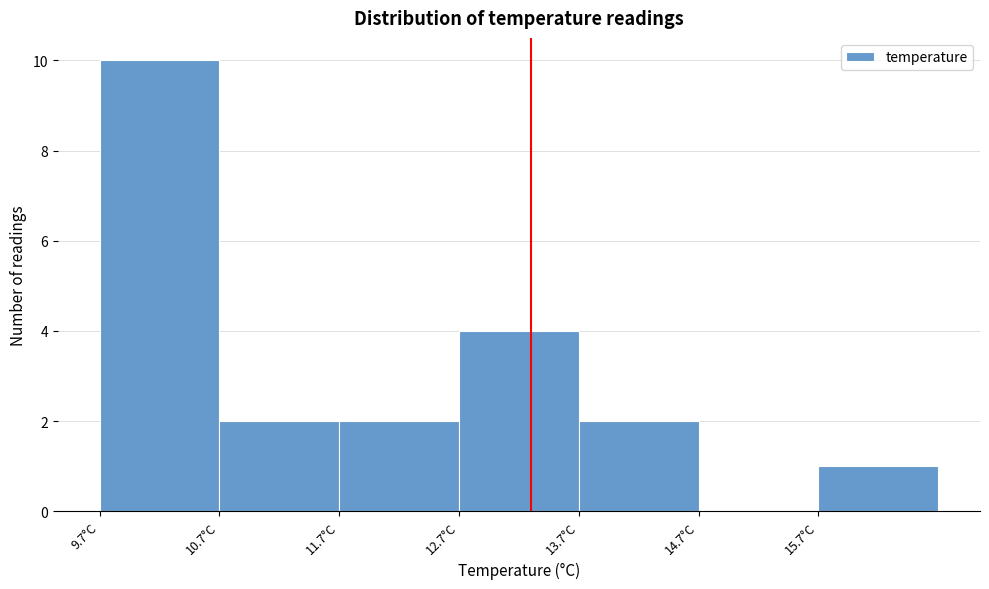

Reading left to right, transcribe this chart: for each bar, give the range it covers on the x-axis and its height. The values are not printed on the chart, so give them approximately, as read against the axis.

9.7 to 10.7: 10
10.7 to 11.7: 2
11.7 to 12.7: 2
12.7 to 13.7: 4
13.7 to 14.7: 2
14.7 to 15.7: 0
15.7 to 16.7: 1